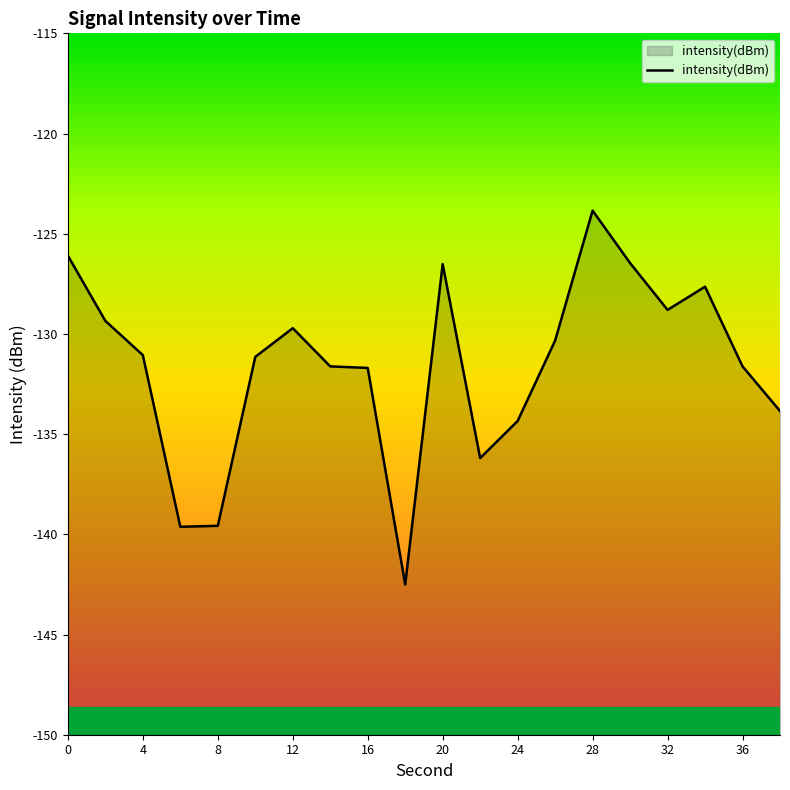

What is the difference between the second highest and second lowest values?

13.5